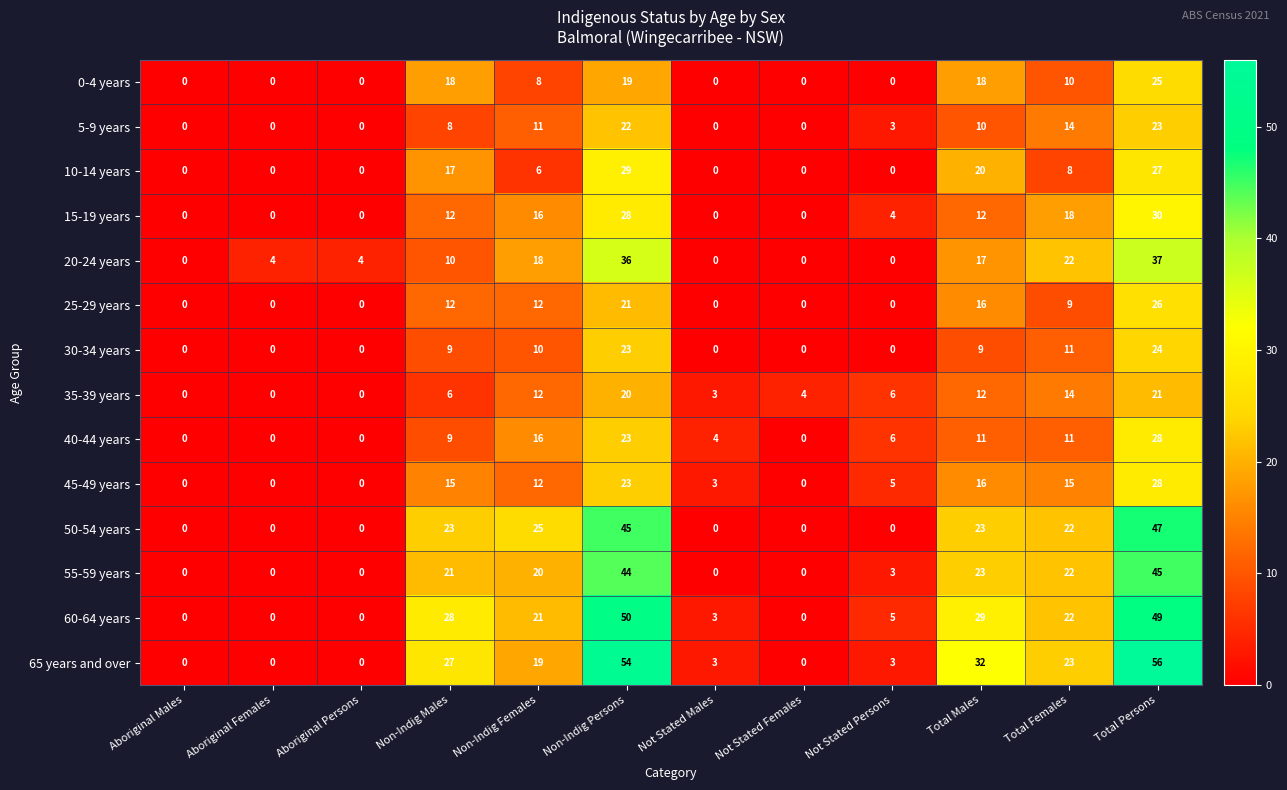

What is the average value of the 55-59 years series?

15